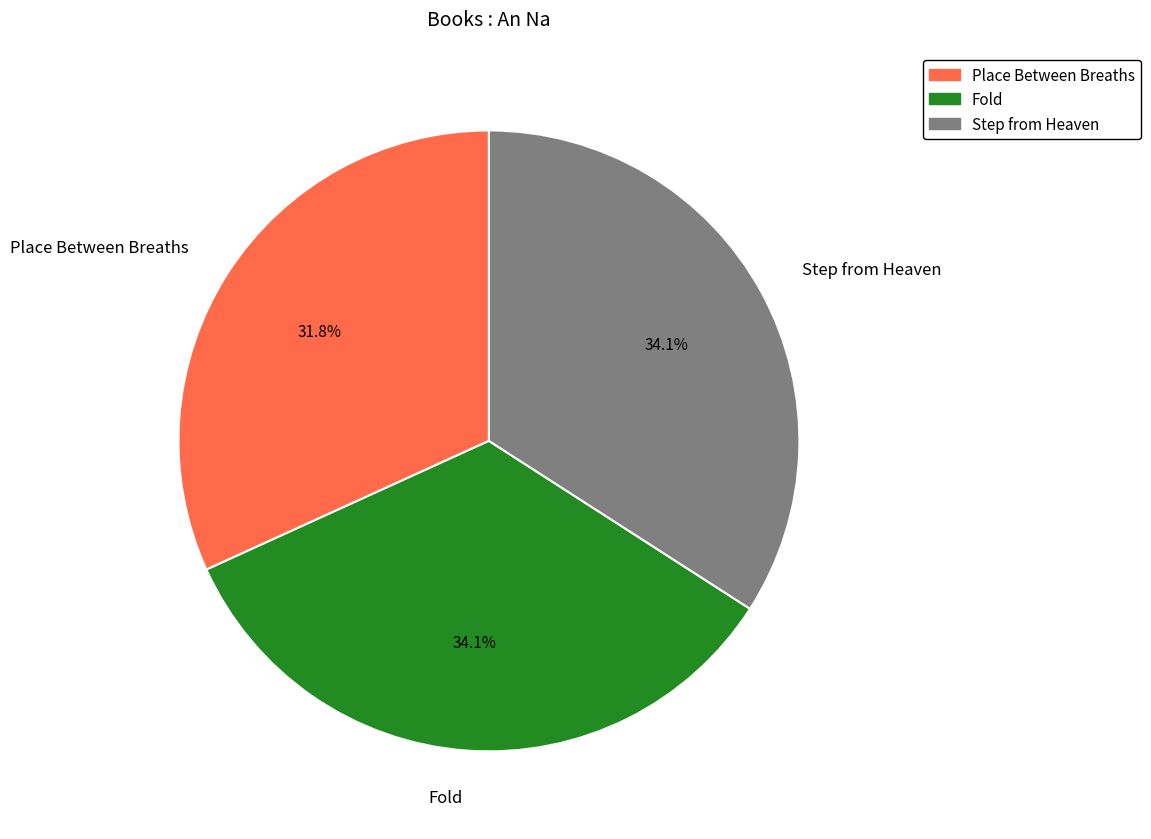

What percentage is the Step from Heaven slice, to the nearest percent?

34%